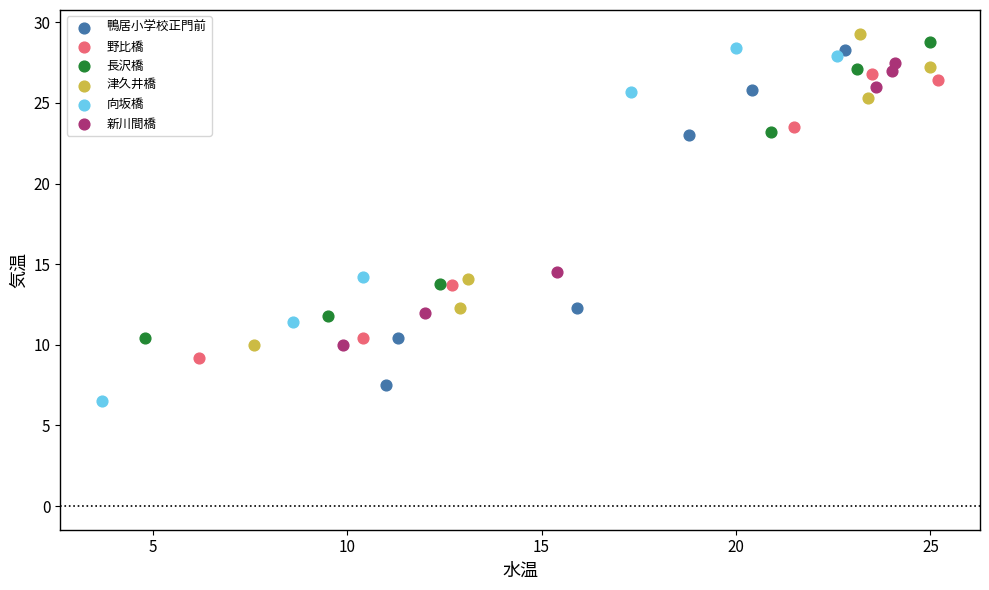

Which series contains the highest Y value?

津久井橋